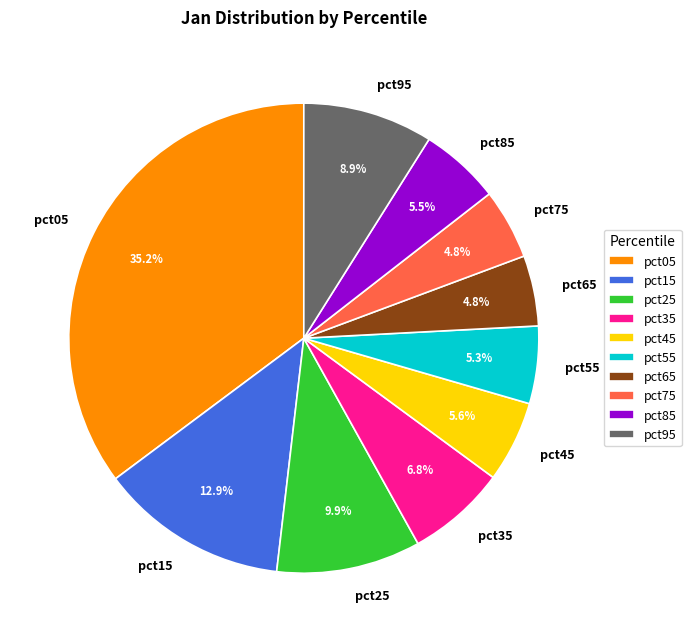

To the nearest percent, what is the difference between the largest and smallest slice percentages?

30%